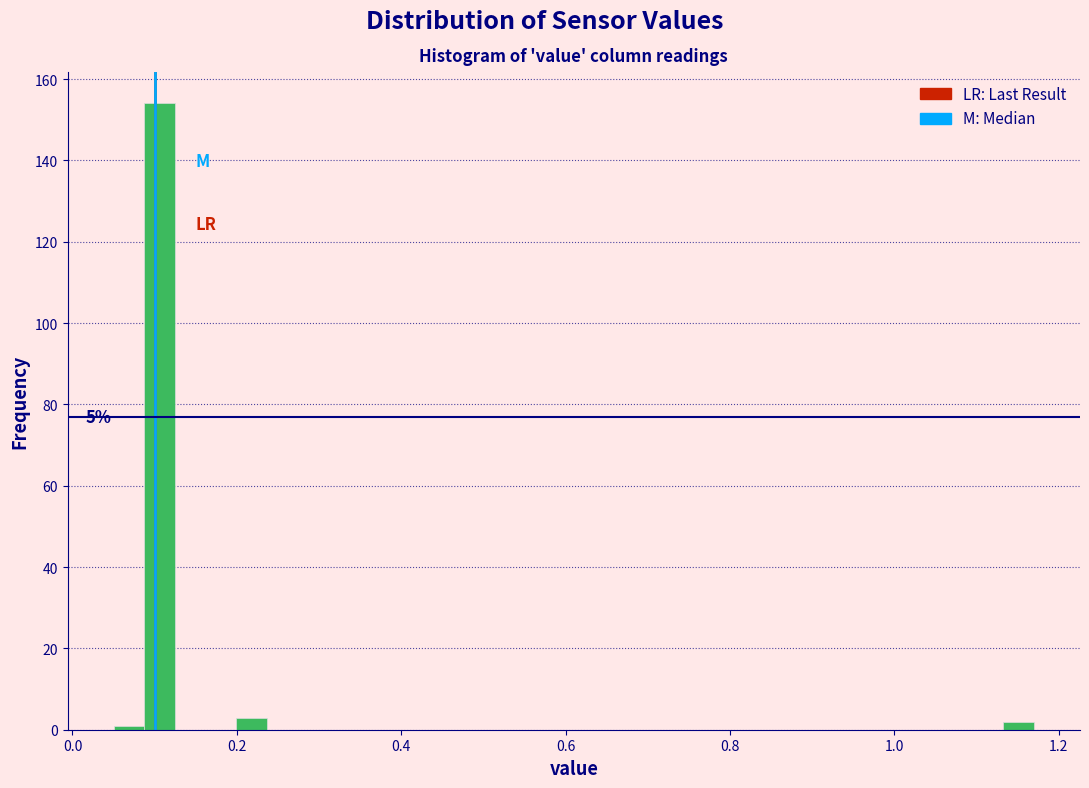

Around what value on the x-axis is the tallest bar? Give the approximate position of its centre, as read against the axis.

0.10